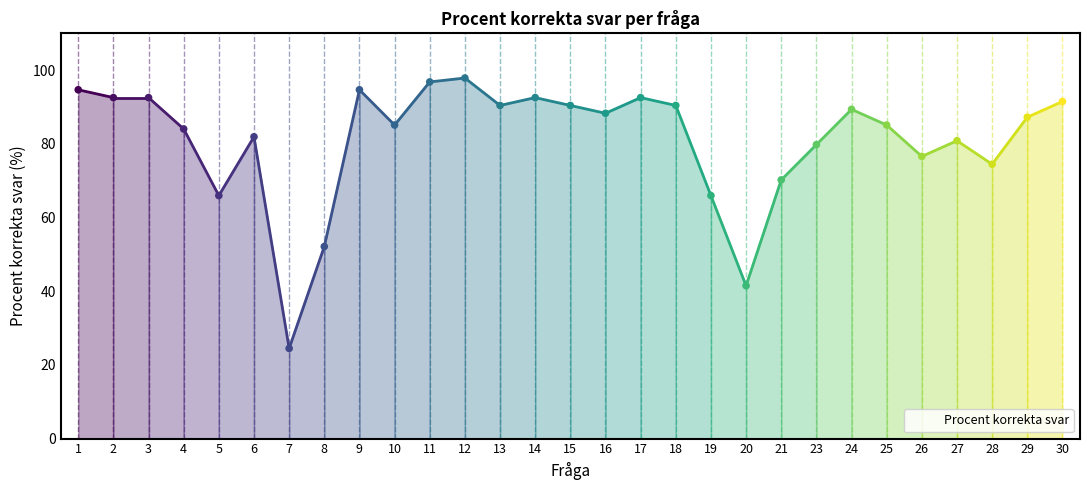

Approximately how many times larger is the value at 3 compared to 29?

1.1